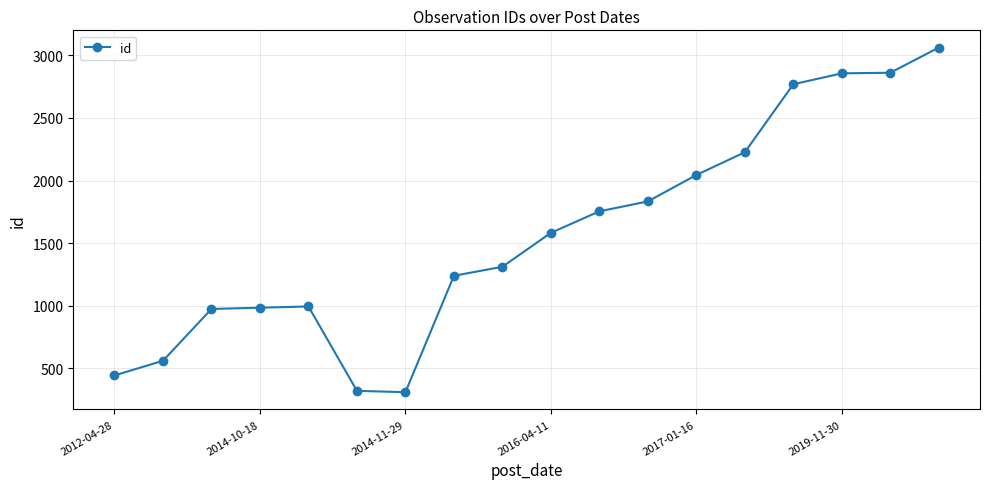

What is the difference between the maximum and minimum values?

2753